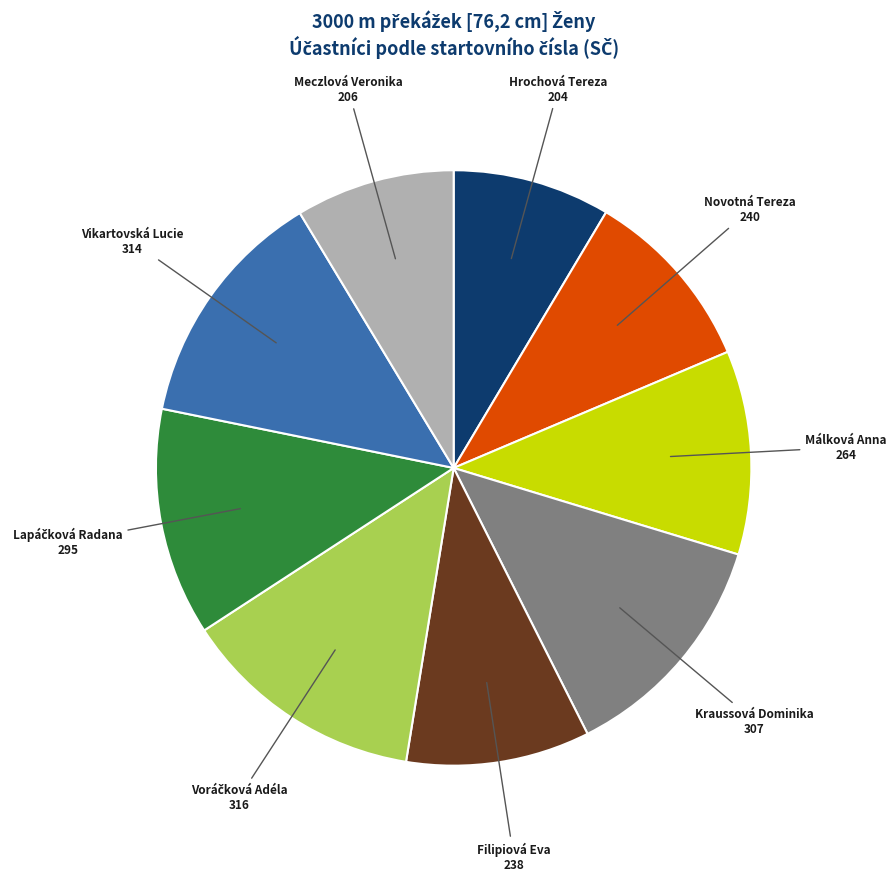

Is it true that Novotná Tereza is 10% of the pie?

True